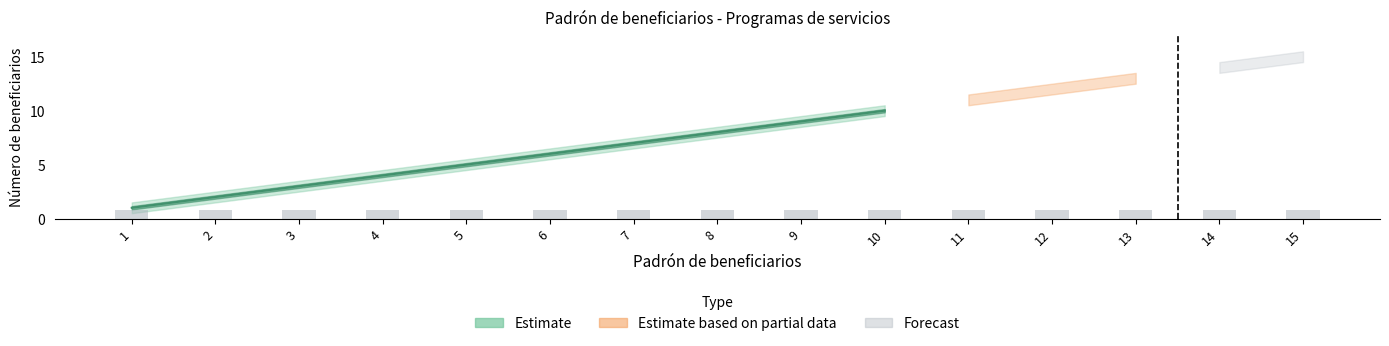

Reading left to right, extract all data points from this chart.

Becas: 1.0	2.0	3.0	4.0	5.0	6.0	7.0	8.0	9.0	10.0	11.0	12.0	13.0	14.0	15.0
Becas_upper: 1.5	2.5	3.5	4.5	5.5	6.5	7.5	8.5	9.5	10.5	11.5	12.5	13.5	14.5	15.5
Becas_lower: 0.5	1.5	2.5	3.5	4.5	5.5	6.5	7.5	8.5	9.5	10.5	11.5	12.5	13.5	14.5
Programas de servicios: 1.0	1.0	1.0	1.0	1.0	1.0	1.0	1.0	1.0	1.0	1.0	1.0	1.0	1.0	1.0